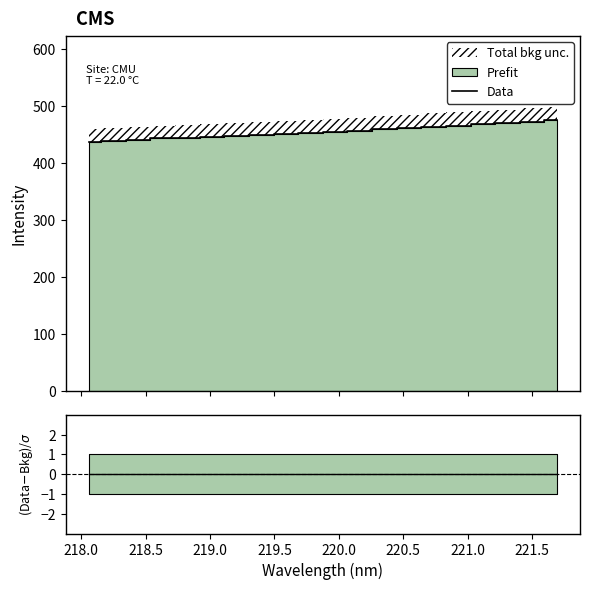

How many categories are shown in the chart?

20